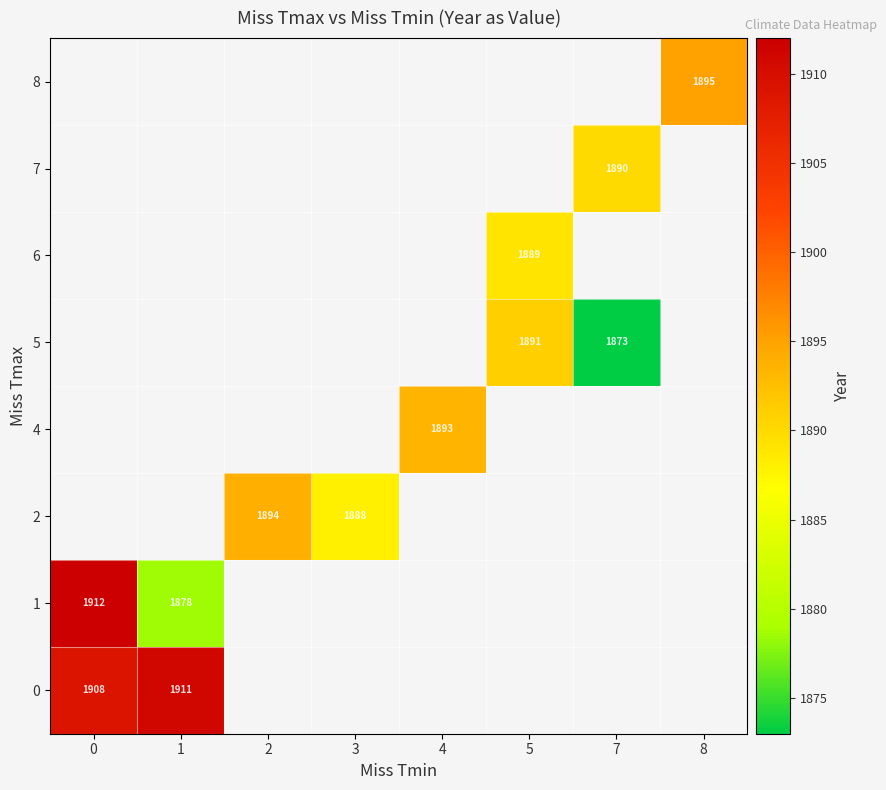

At how many categories does at least one series exceed 1892?

5